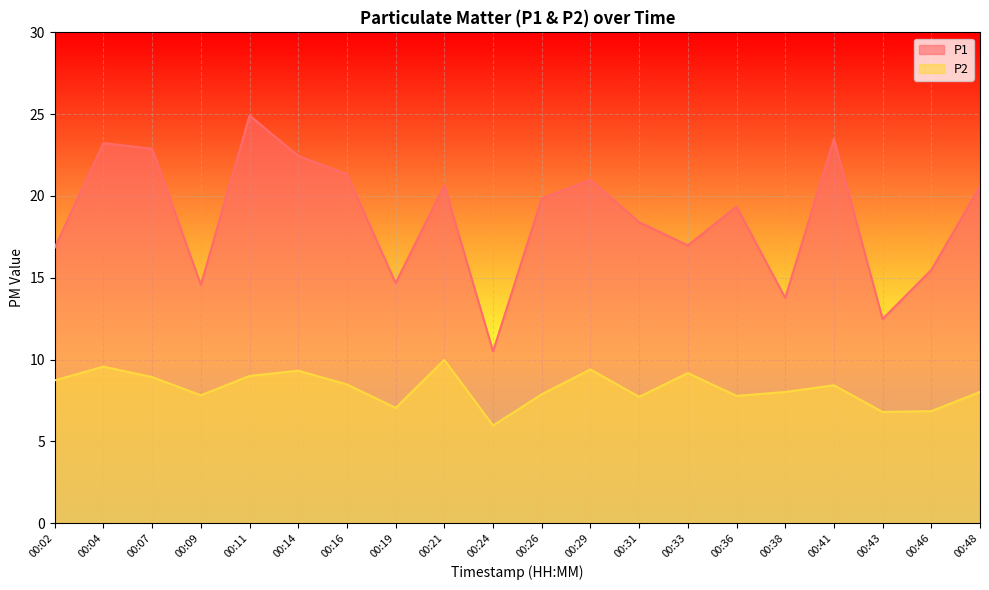

How many interior local valleys does the P1 series have?

6